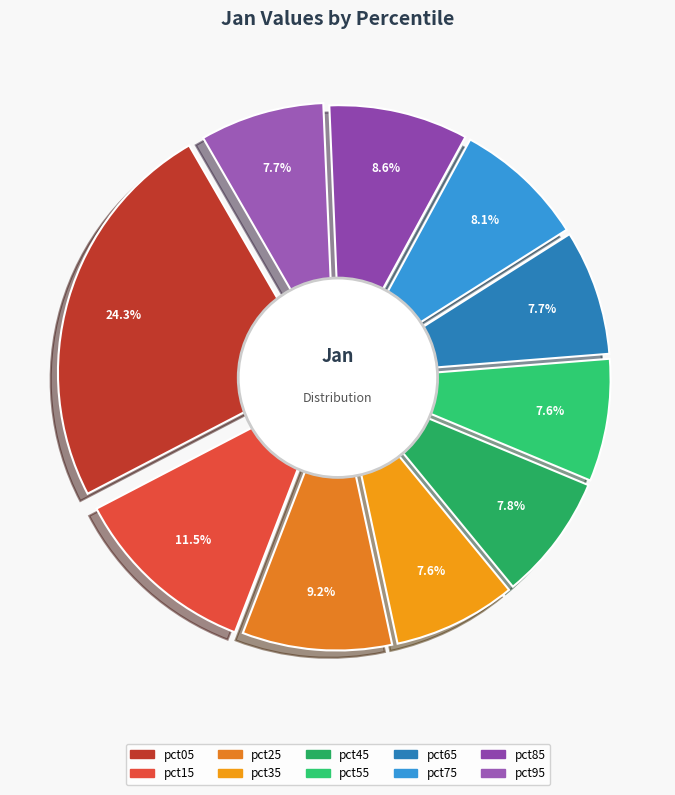

To the nearest percent, what percentage of the pie is pct45?

8%